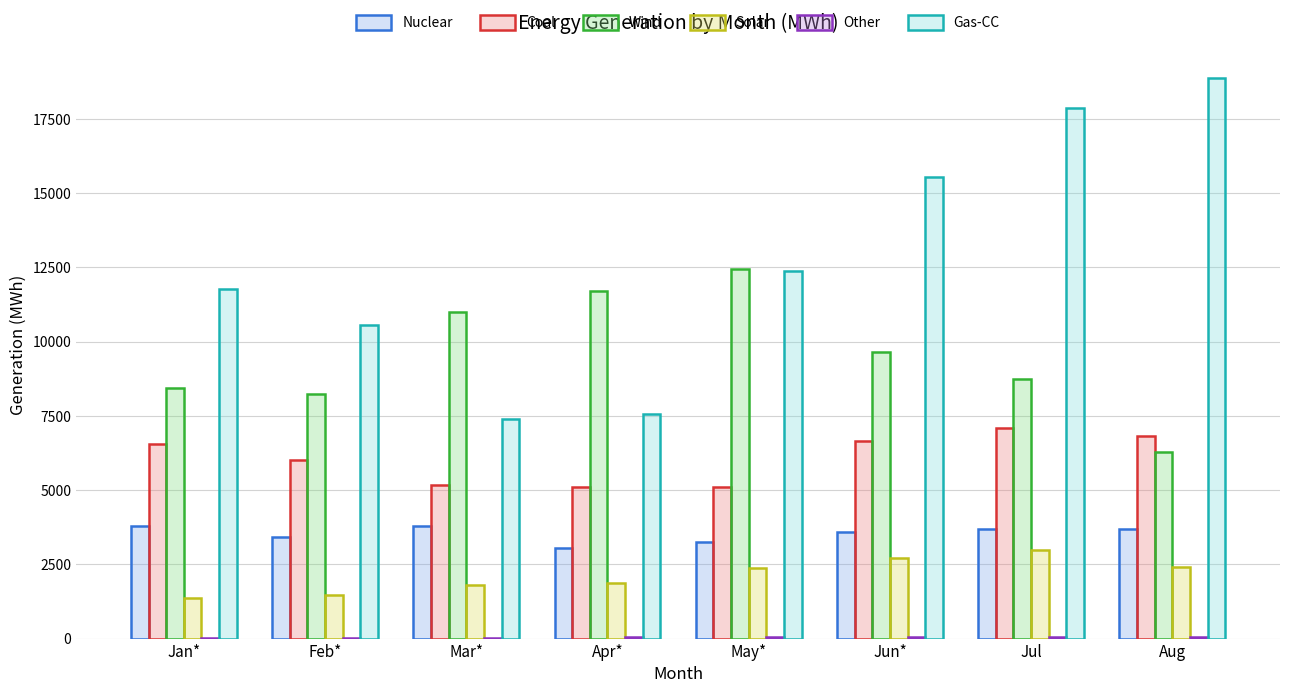

Which series has the largest total across all categories?

Gas-CC